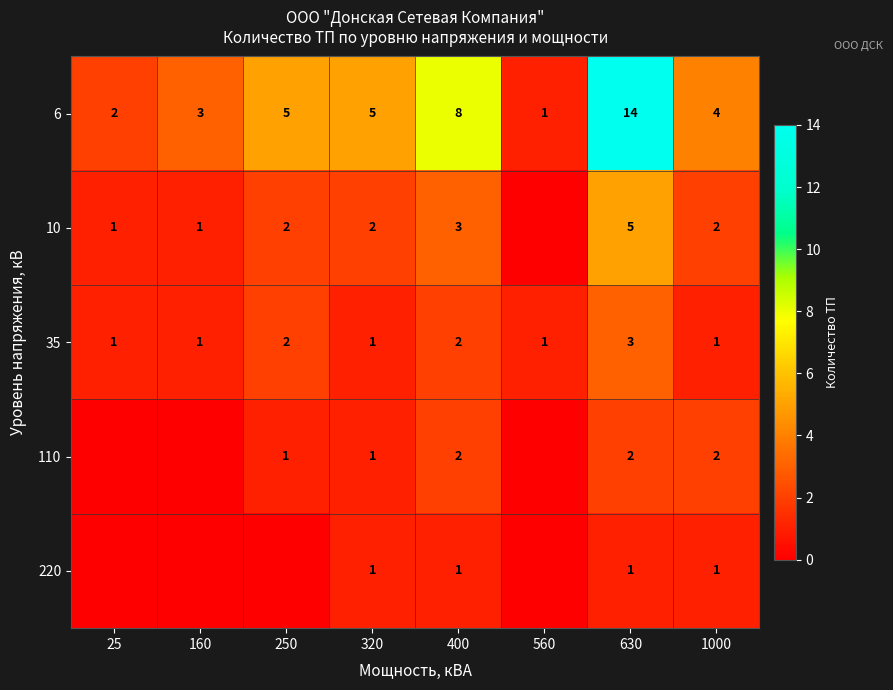

At which category is the sum across all series the highest?

630